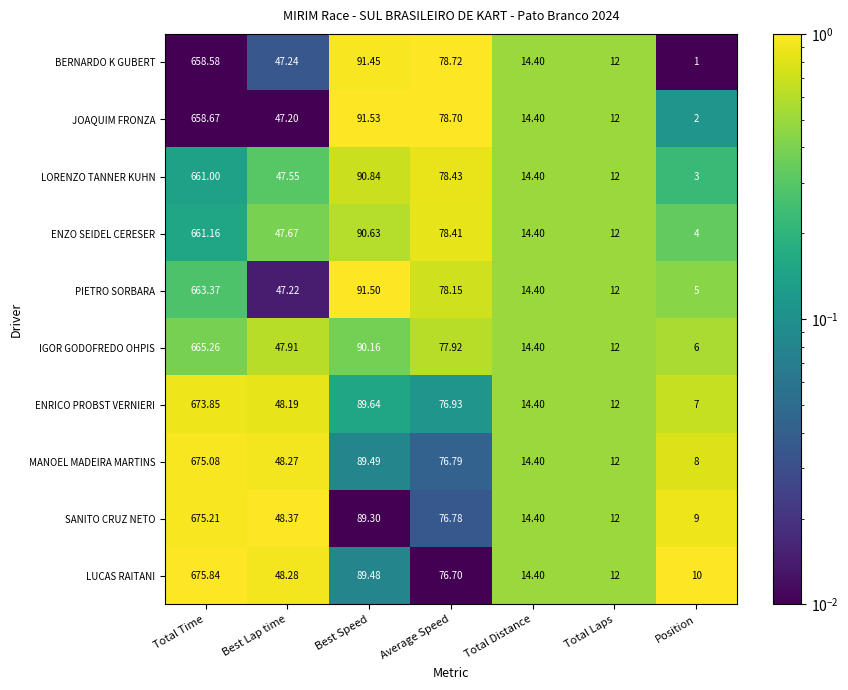

Is the value of ENRICO PROBST VERNIERI at Total Time greater than the value of ENZO SEIDEL CERESER at Total Distance?

Yes